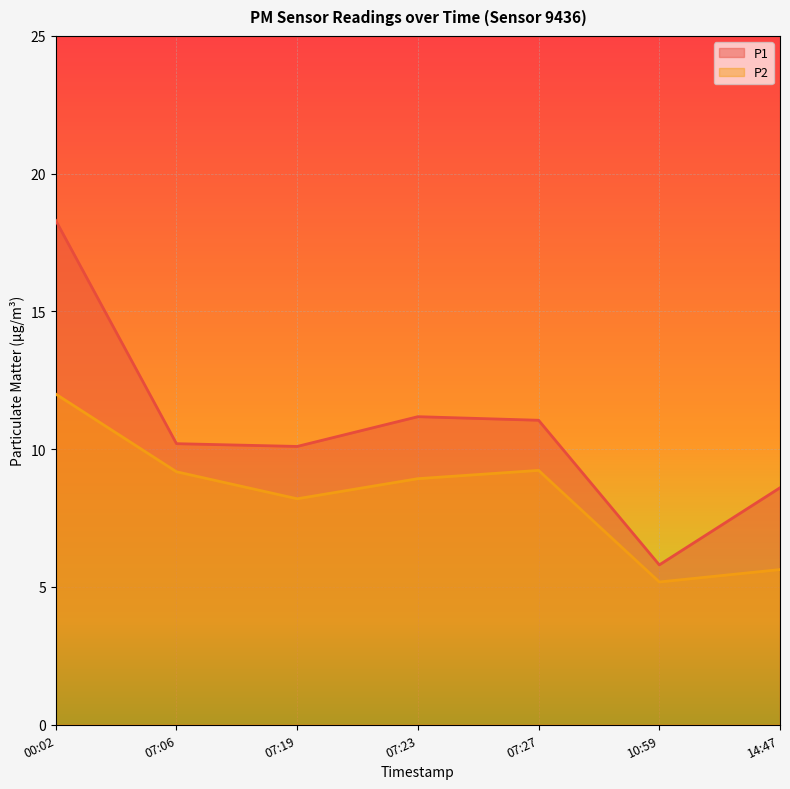

At which category is the sum across all series the highest?

00:02